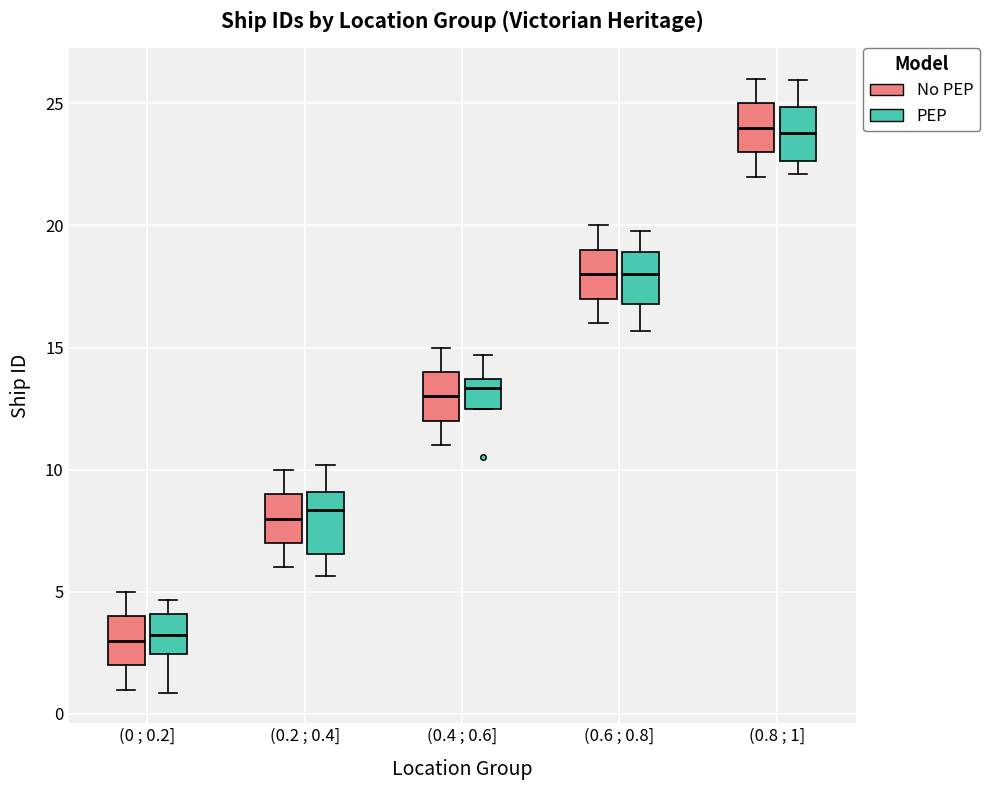

Reading left to right, read every box against the y-axis: the position of its median line, the range the box covers, and the ends of its whiskers. The values are not printed on the chart, so give them approximately, as read against the axis.

(0 ; 0.2] (No PEP): median 3.0, box 2.0 to 4.0, whiskers 1.0 to 5.0
(0 ; 0.2] (PEP): median 3.0, box 2.5 to 4.0, whiskers 1.0 to 4.5
(0.2 ; 0.4] (No PEP): median 8.0, box 7.0 to 9.0, whiskers 6.0 to 10.0
(0.2 ; 0.4] (PEP): median 8.5, box 6.5 to 9.0, whiskers 5.5 to 10.0
(0.4 ; 0.6] (No PEP): median 13.0, box 12.0 to 14.0, whiskers 11.0 to 15.0
(0.4 ; 0.6] (PEP): median 13.5 (just below the box's upper edge), box 12.5 to 13.5, whiskers 12.5 to 14.5
(0.6 ; 0.8] (No PEP): median 18.0, box 17.0 to 19.0, whiskers 16.0 to 20.0
(0.6 ; 0.8] (PEP): median 18.0, box 17.0 to 19.0, whiskers 15.5 to 20.0
(0.8 ; 1] (No PEP): median 24.0, box 23.0 to 25.0, whiskers 22.0 to 26.0
(0.8 ; 1] (PEP): median 24.0, box 22.5 to 25.0, whiskers 22.0 to 26.0